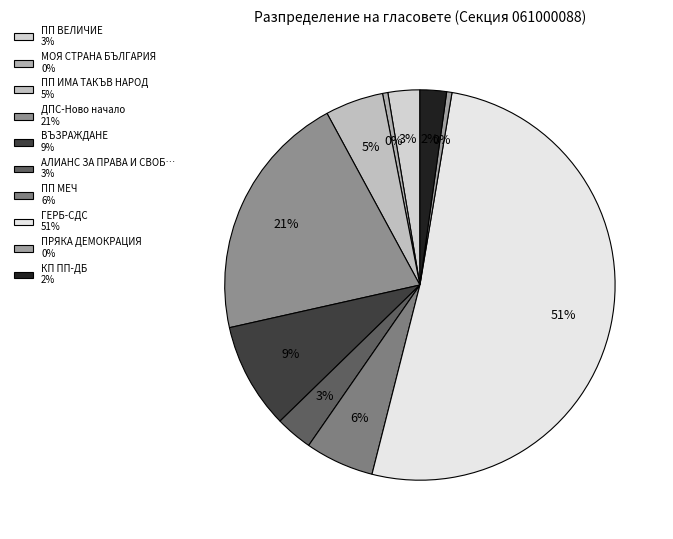

How many slices are in this pie chart?

10